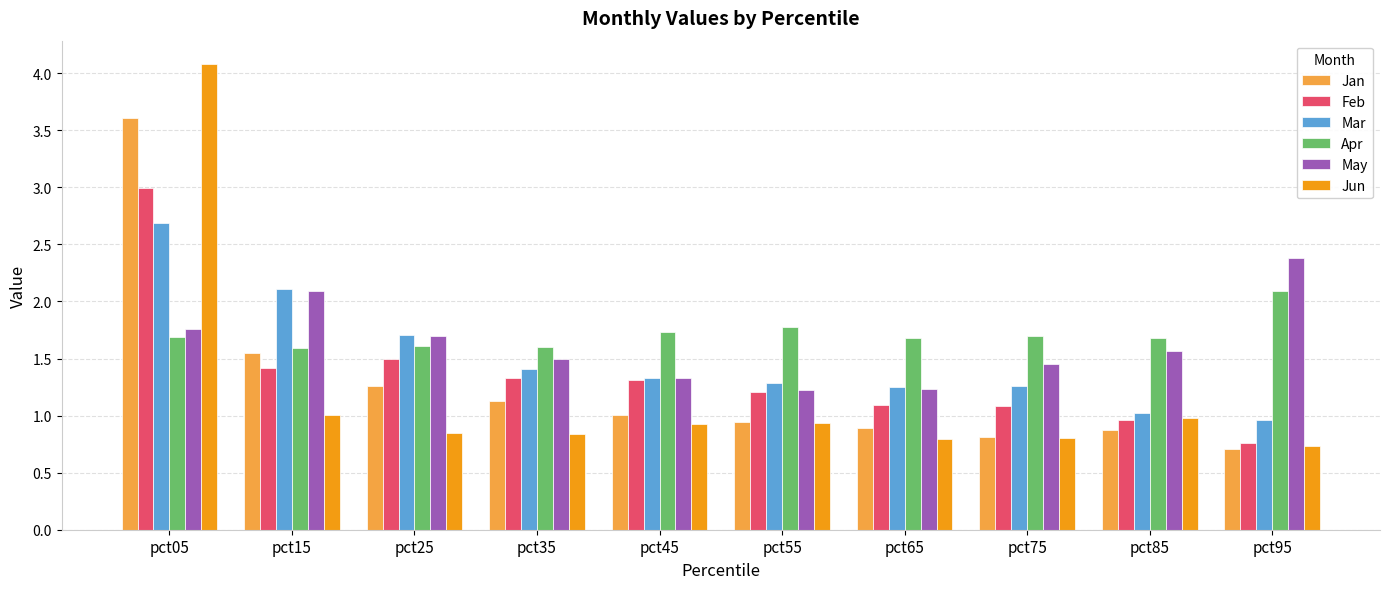

What is the minimum value shown in the chart?

0.7